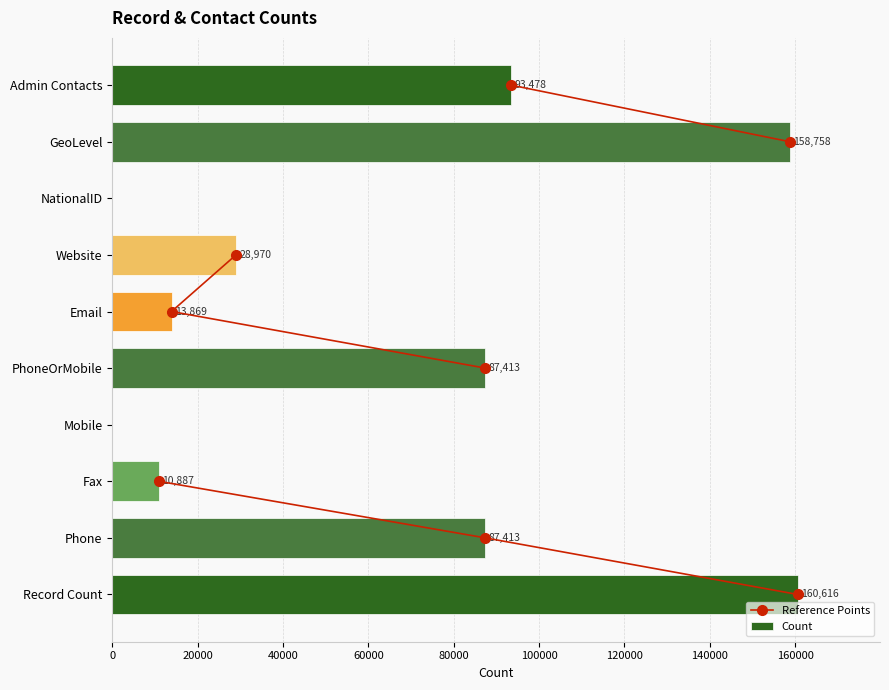

What is the sum of the Count values at Mobile and Website?

28970